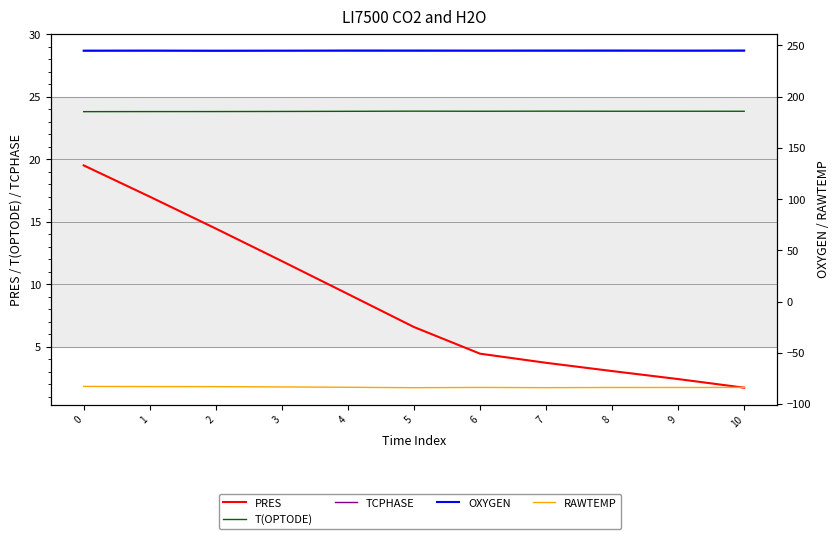

True or false: TCPHASE has a value of 28.7 at 2.

True